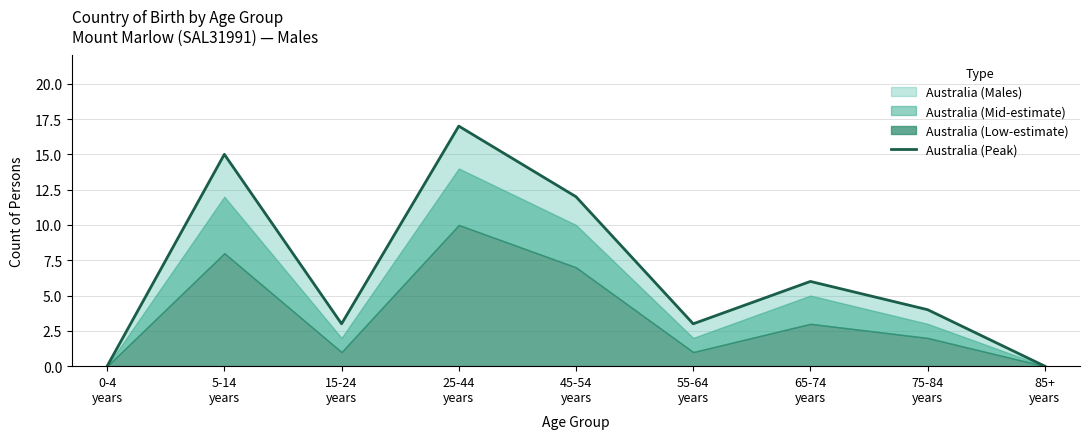

Reading left to right, transcribe all the data shown in this chart.

0	15	3	17	12	3	6	4	0